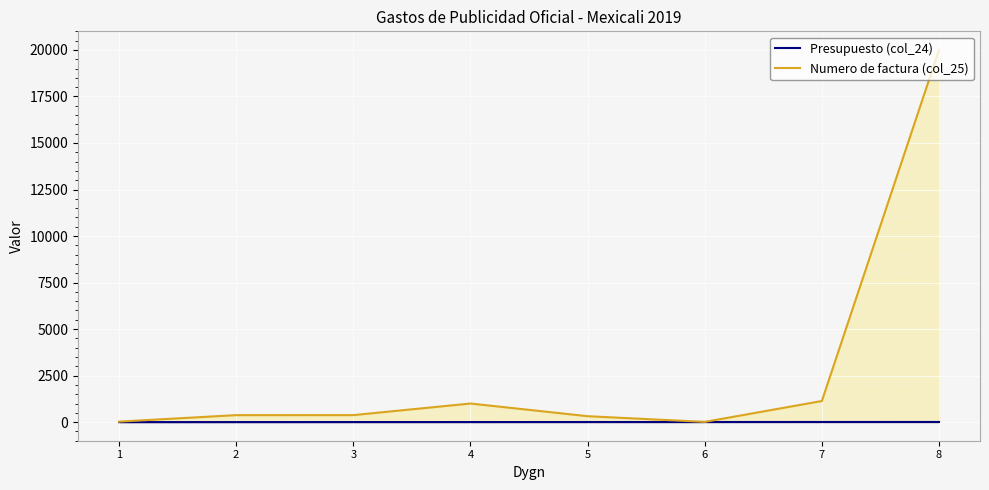

At which label does Presupuesto (col_24) reach its peak?

8